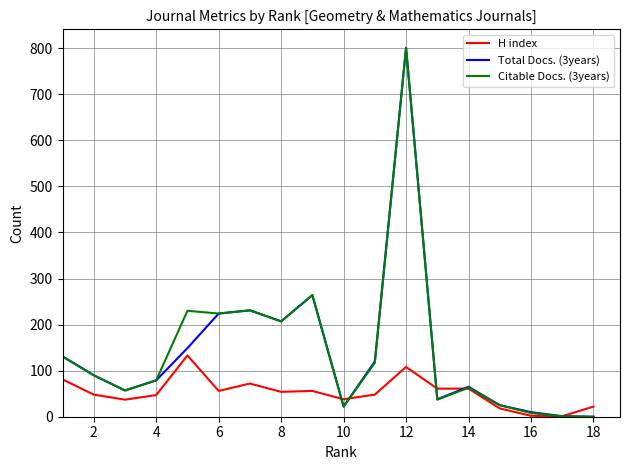

What is the maximum value shown in the chart?

801